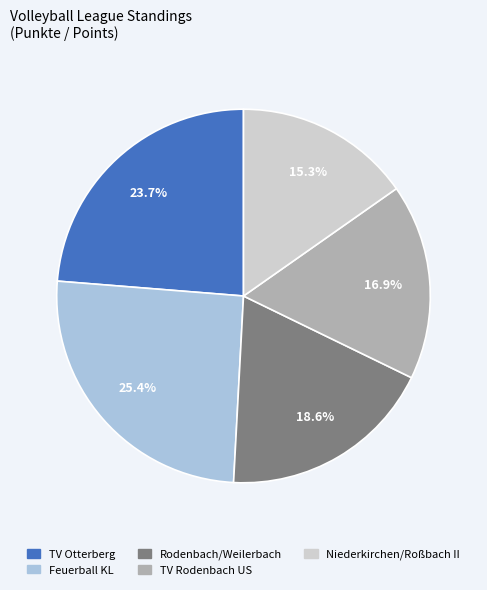

Does any single category account for the majority?

No